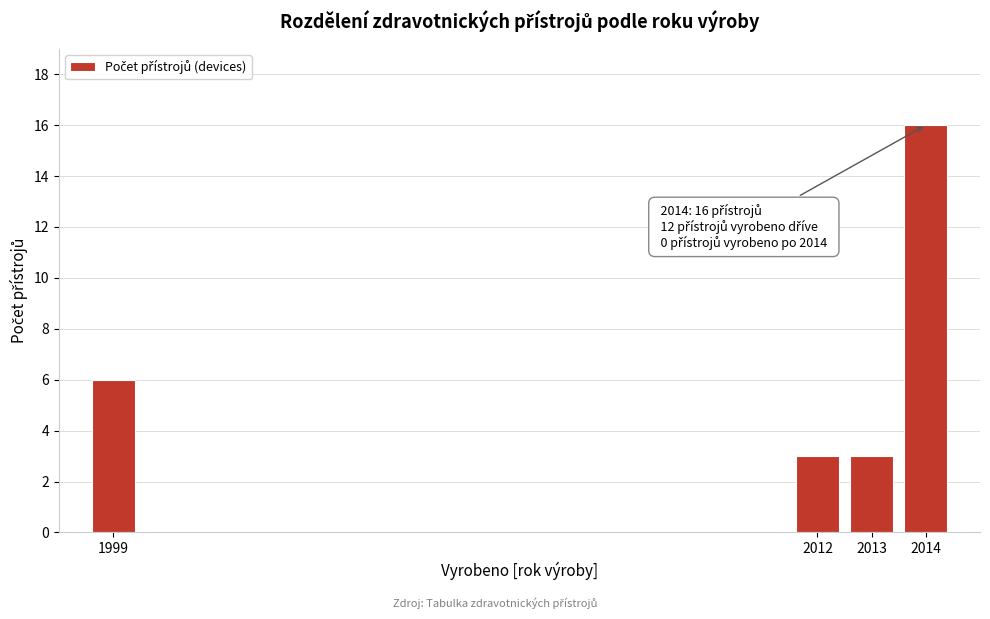

Reading right to left, what are all the values shown in this chart?

16	3	3	6